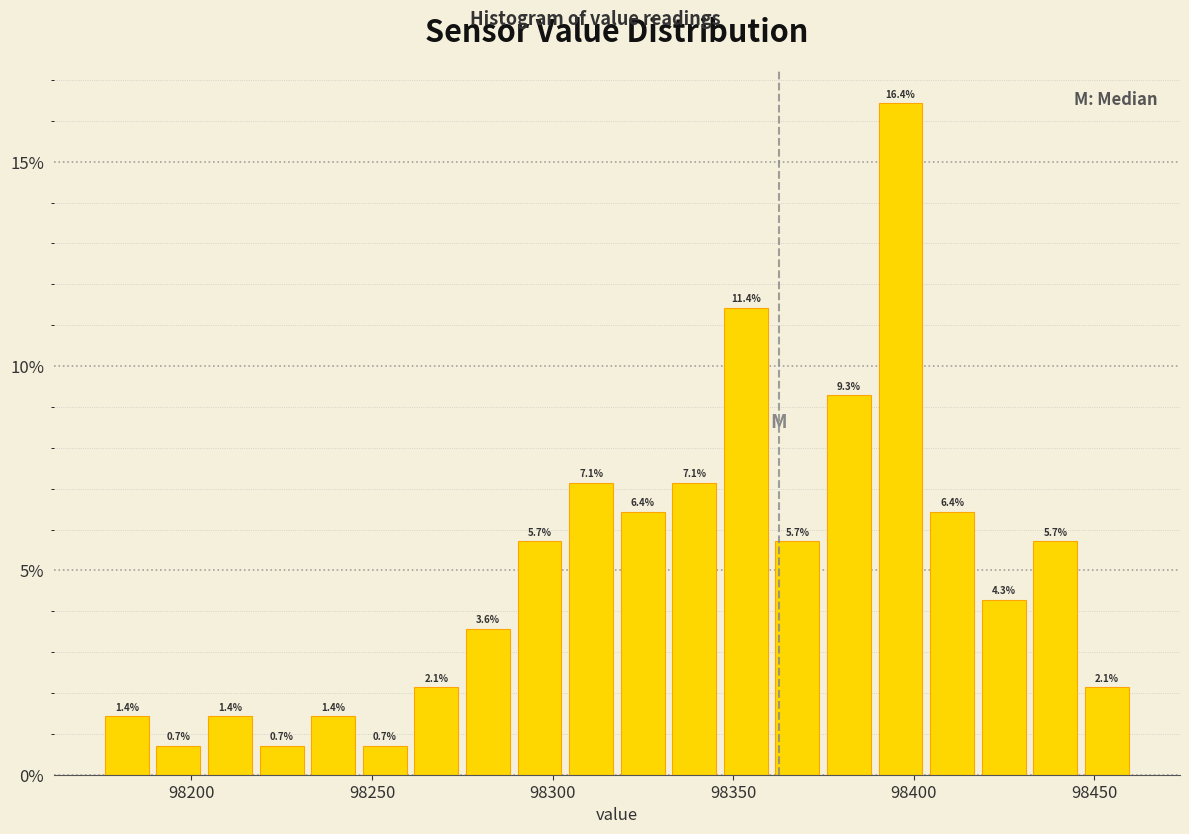

Read against the x-axis, roughly where is the centre of the tallest bar?

98395